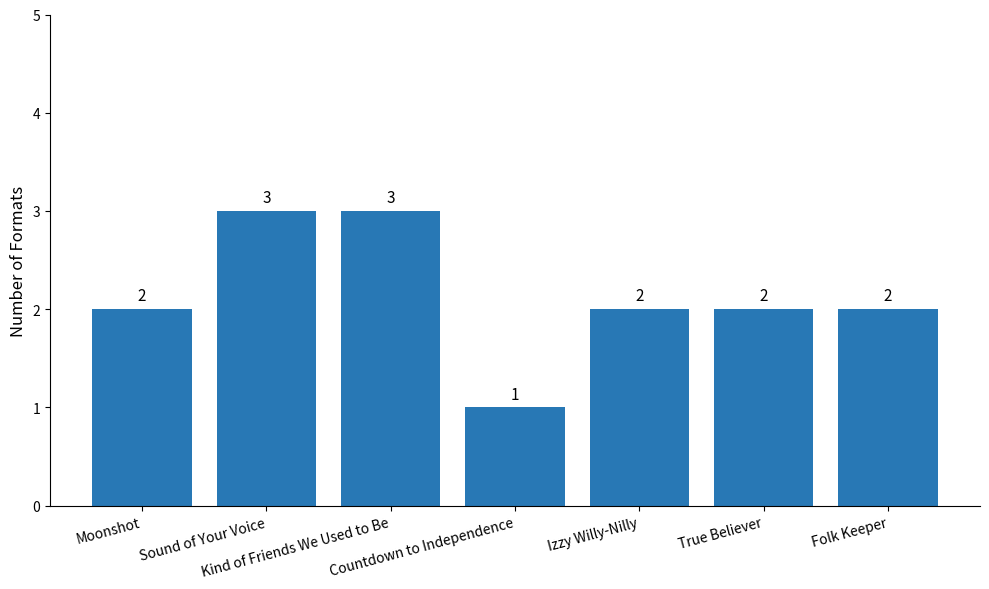

What is the average value?

2